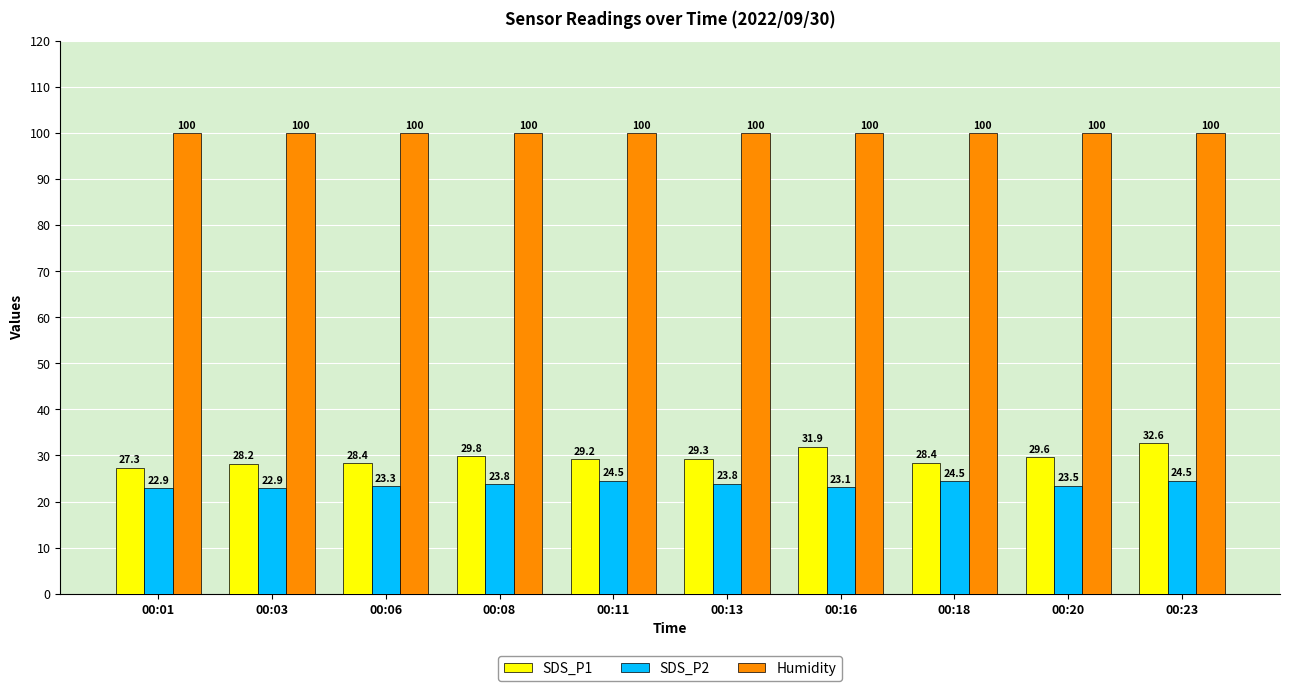

The SDS_P1 series shows 28.2 at 00:03. True or false?

True